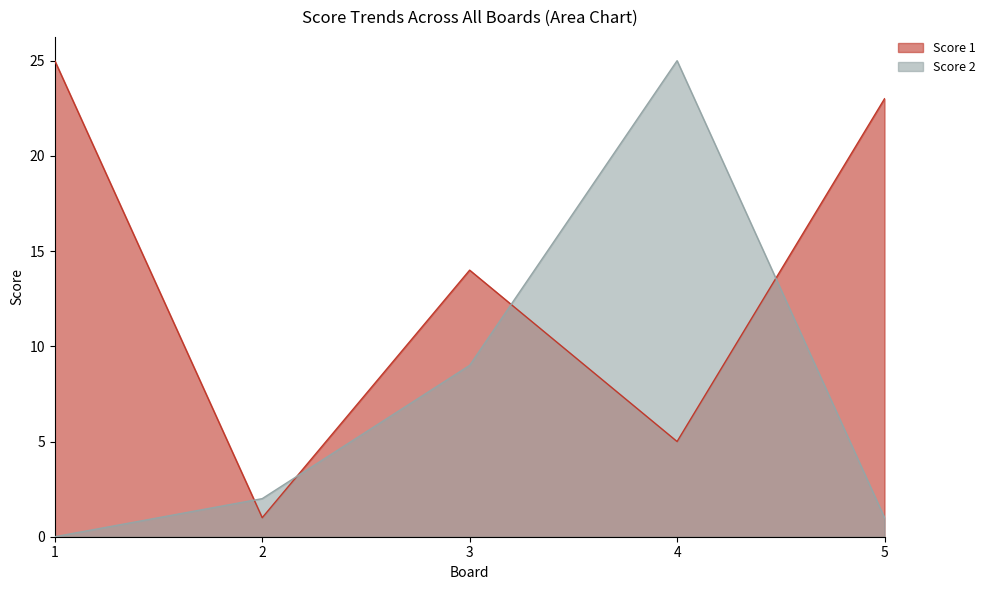

Reading right to left, list all the values displayed in this chart.

Score 1: 5=23	4=5	3=14	2=1	1=25
Score 2: 5=1	4=25	3=9	2=2	1=0